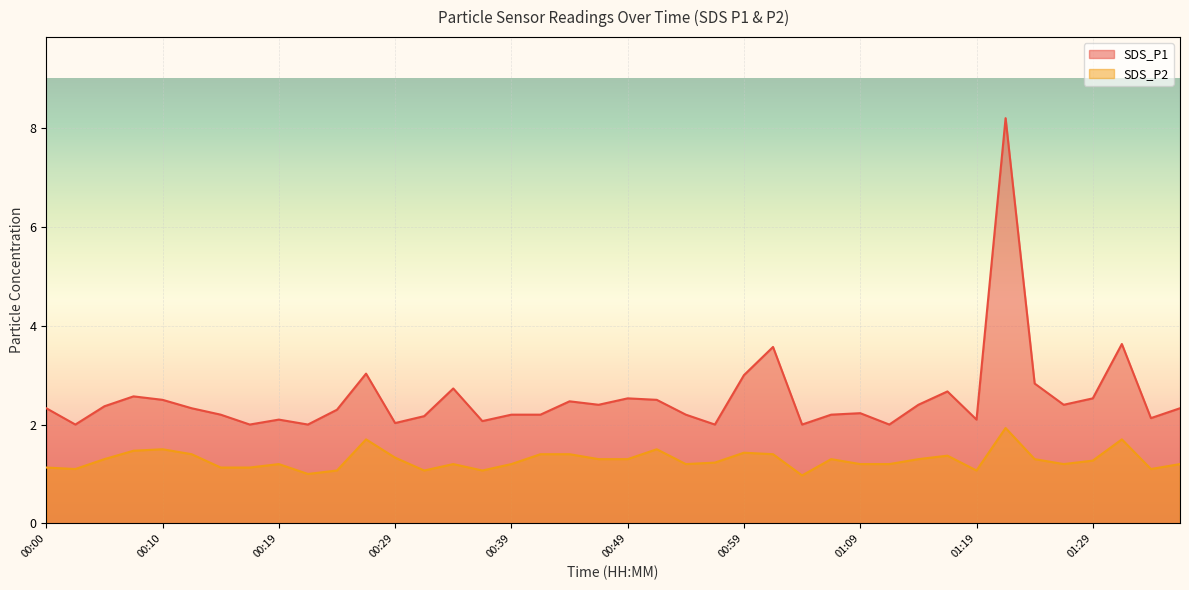

What are all the series names shown in the legend?

SDS_P1, SDS_P2